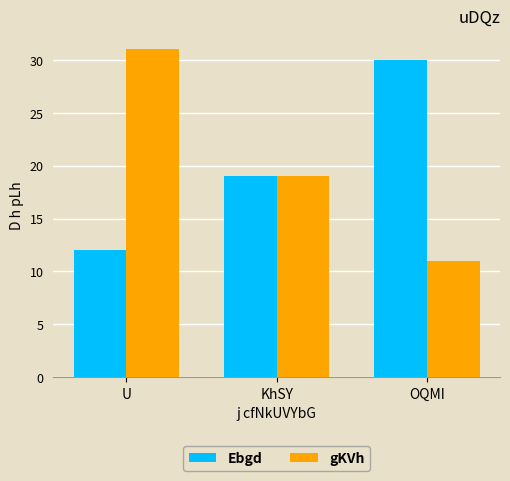

Where is gKVh nearest to the value 21?

KhSY